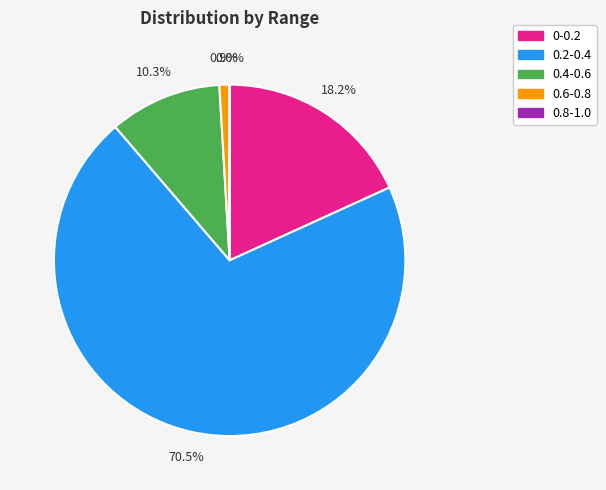

Do 0.4-0.6 and 0-0.2 together represent more than half of the pie?

No